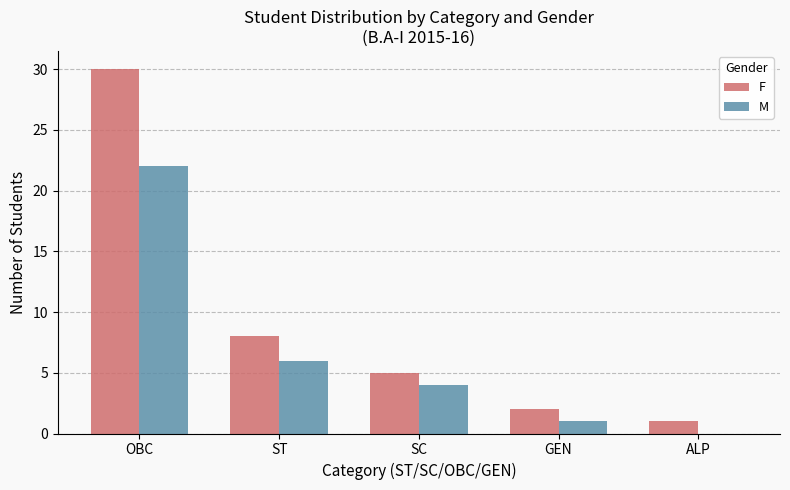

What is the maximum value for F?

30